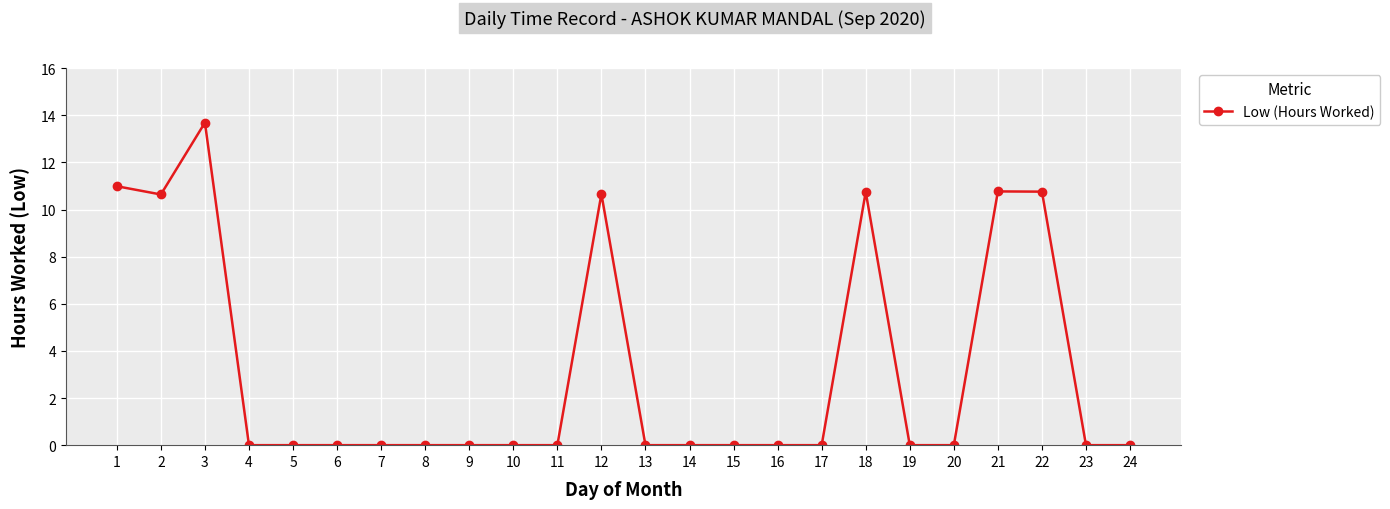

True or false: there are more than 2 points higher than both neighbors.

True